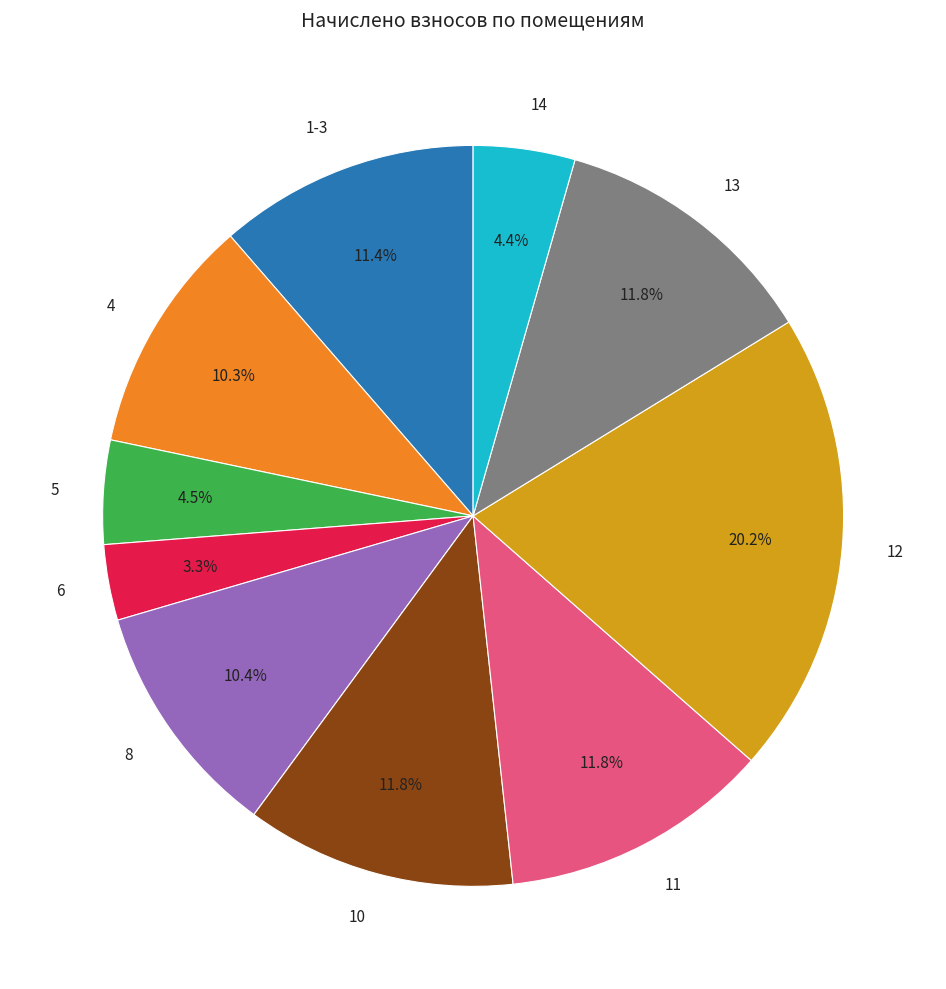

Is it true that 12 is 32% of the pie?

False